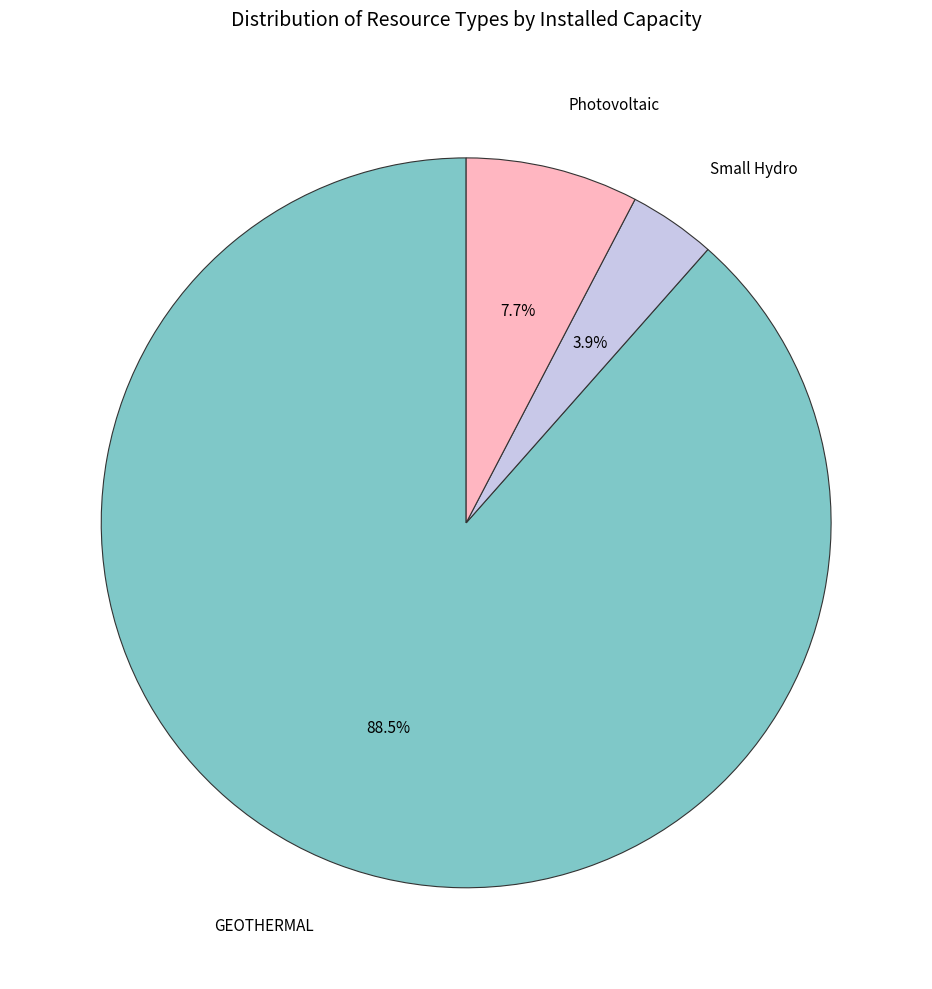

To the nearest percent, what is the combined percentage of GEOTHERMAL and Photovoltaic?

96%